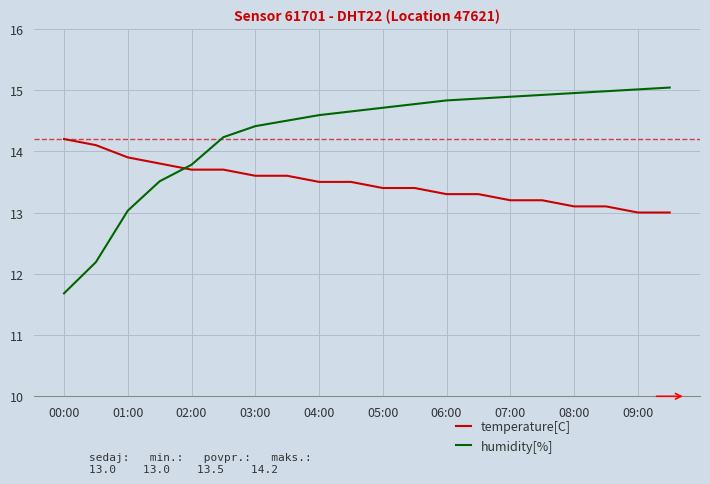

Is the value of humidity[%] at 04:00 greater than the value of temperature[C] at 19?

Yes